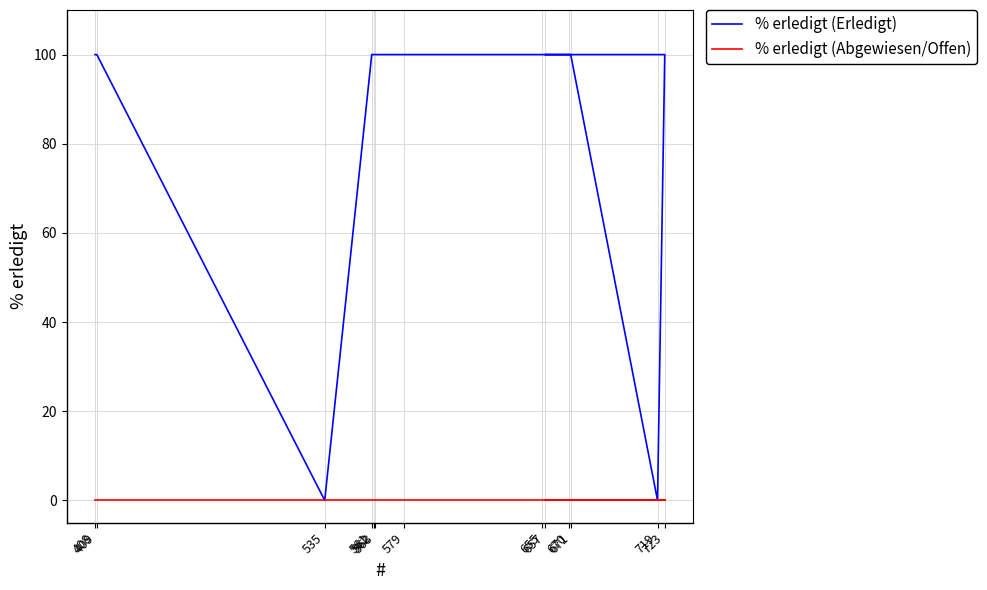

What is the value of the % erledigt (Erledigt) point at the 10th from the left?

100